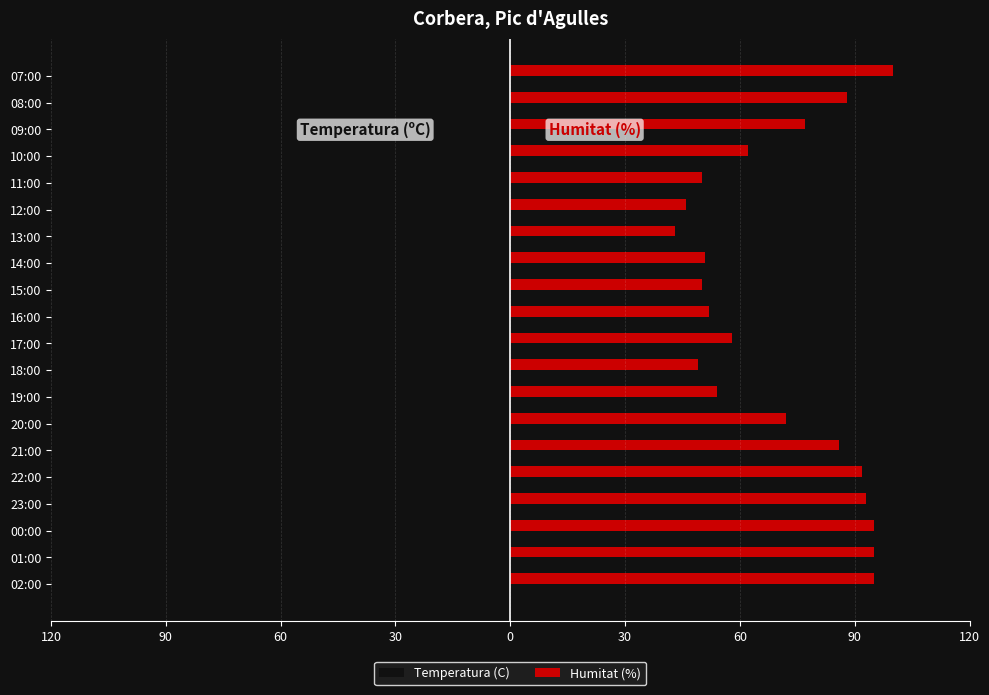

Which series has the largest range (max minus min)?

Humitat (%)